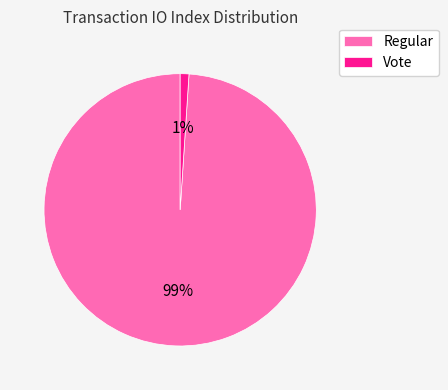

How many segments does this pie chart have?

2